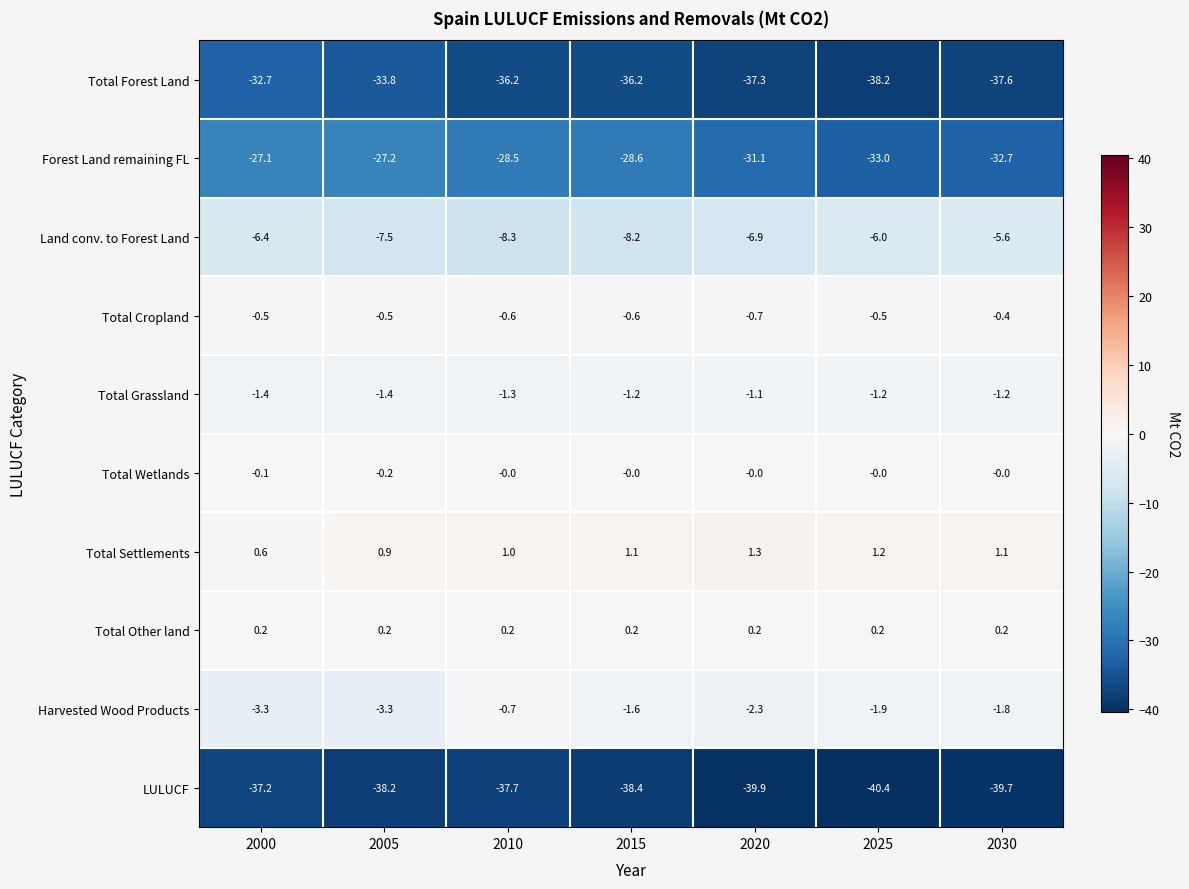

The value of Total Cropland at 2010 is -0.2. True or false?

False